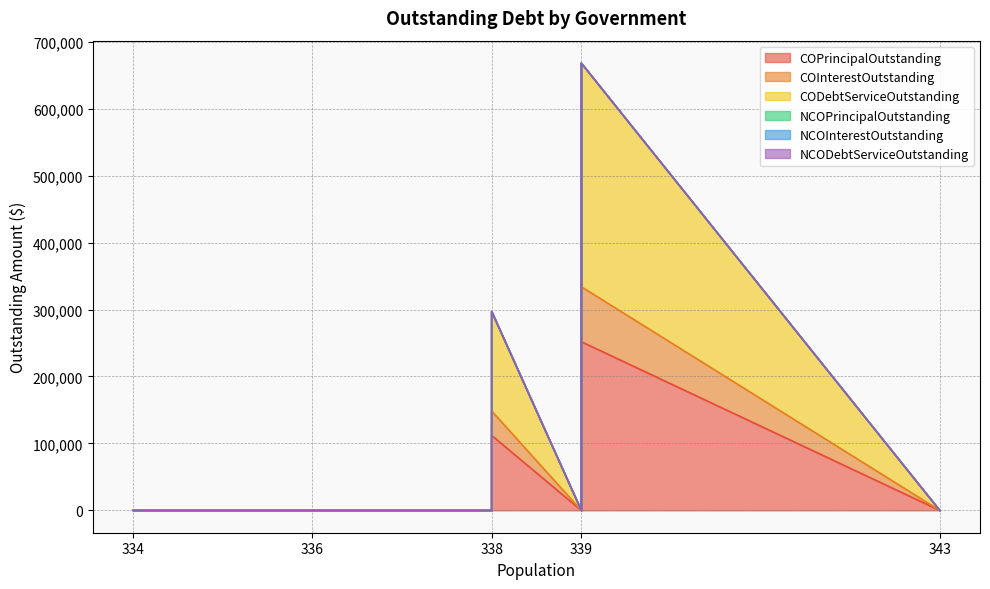

Which series has the largest total across all categories?

CODebtServiceOutstanding